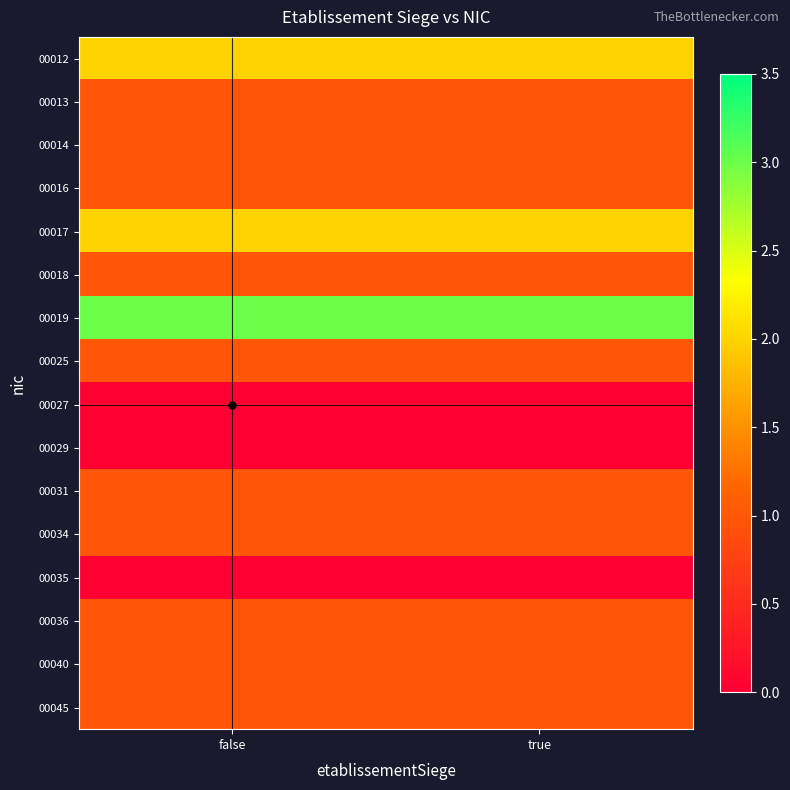

How many series are shown in this chart?

16